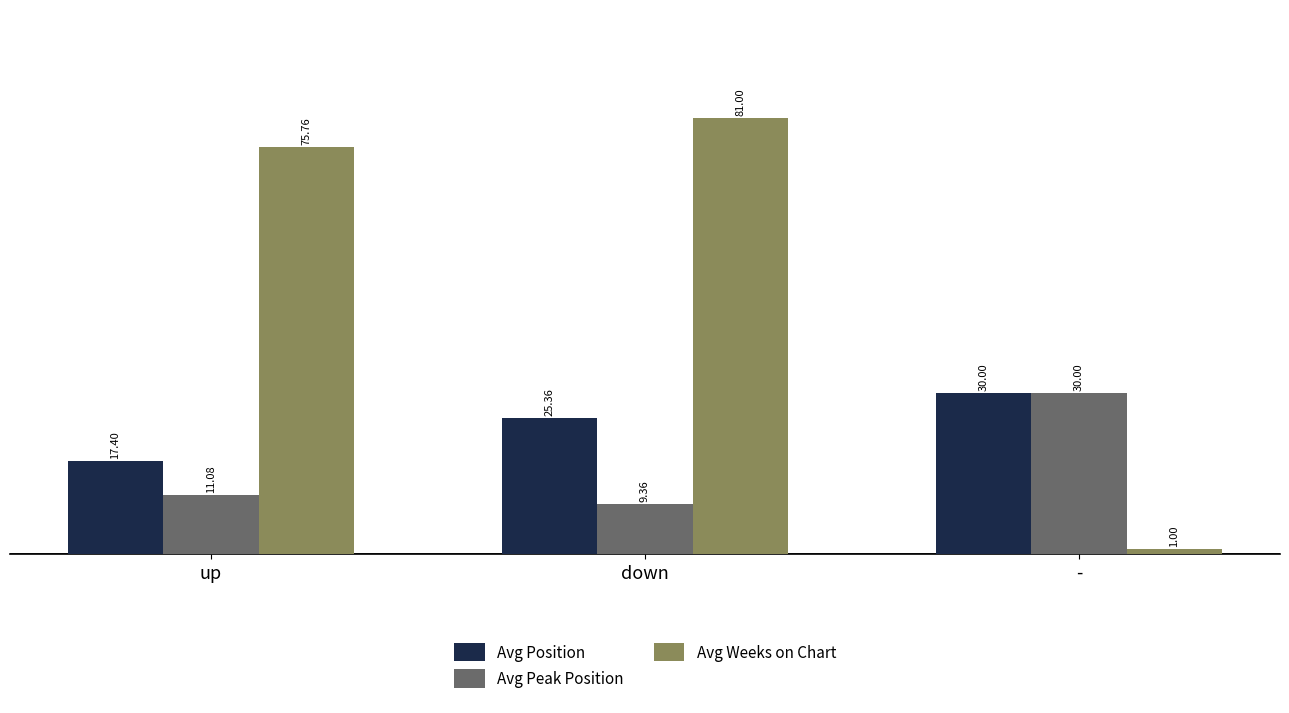

What is the minimum value for Avg Position?

17.4